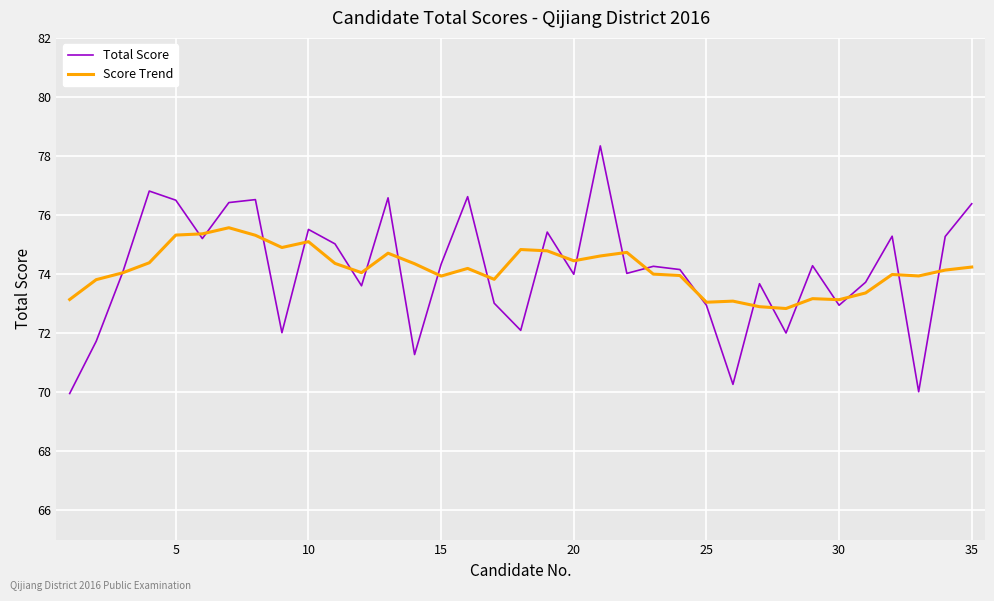

What is the maximum value for Score Trend?

75.6